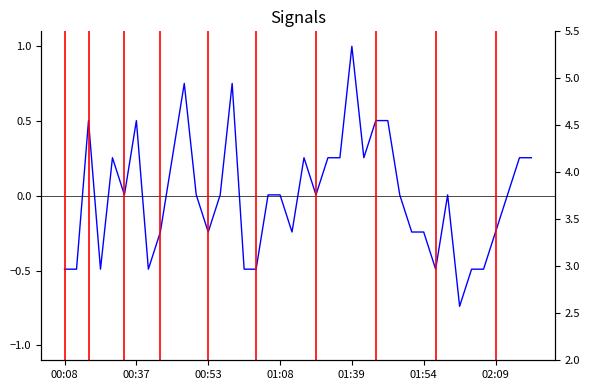

True or false: BME280_temperature has more than 0 interior local peaks.

True